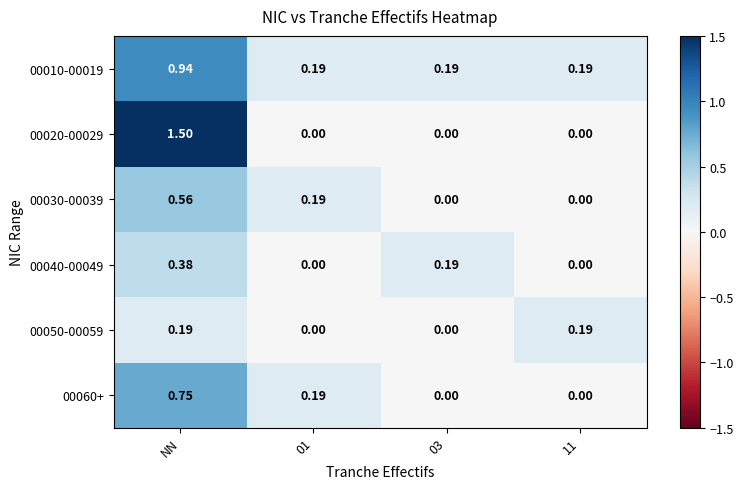

Count the number of categories in the chart.

4